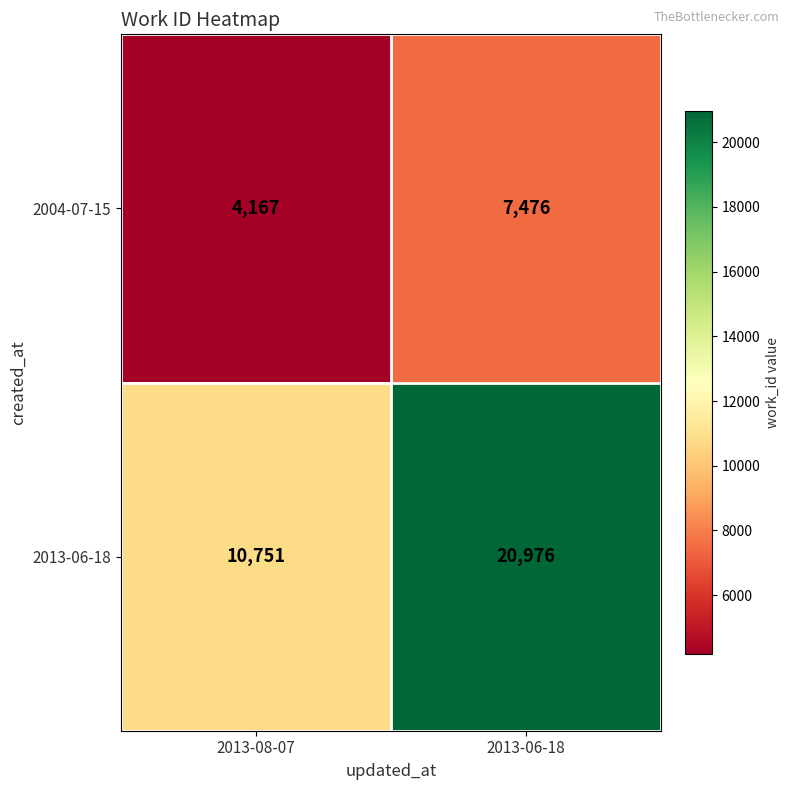

How many distinct data groups are displayed?

2